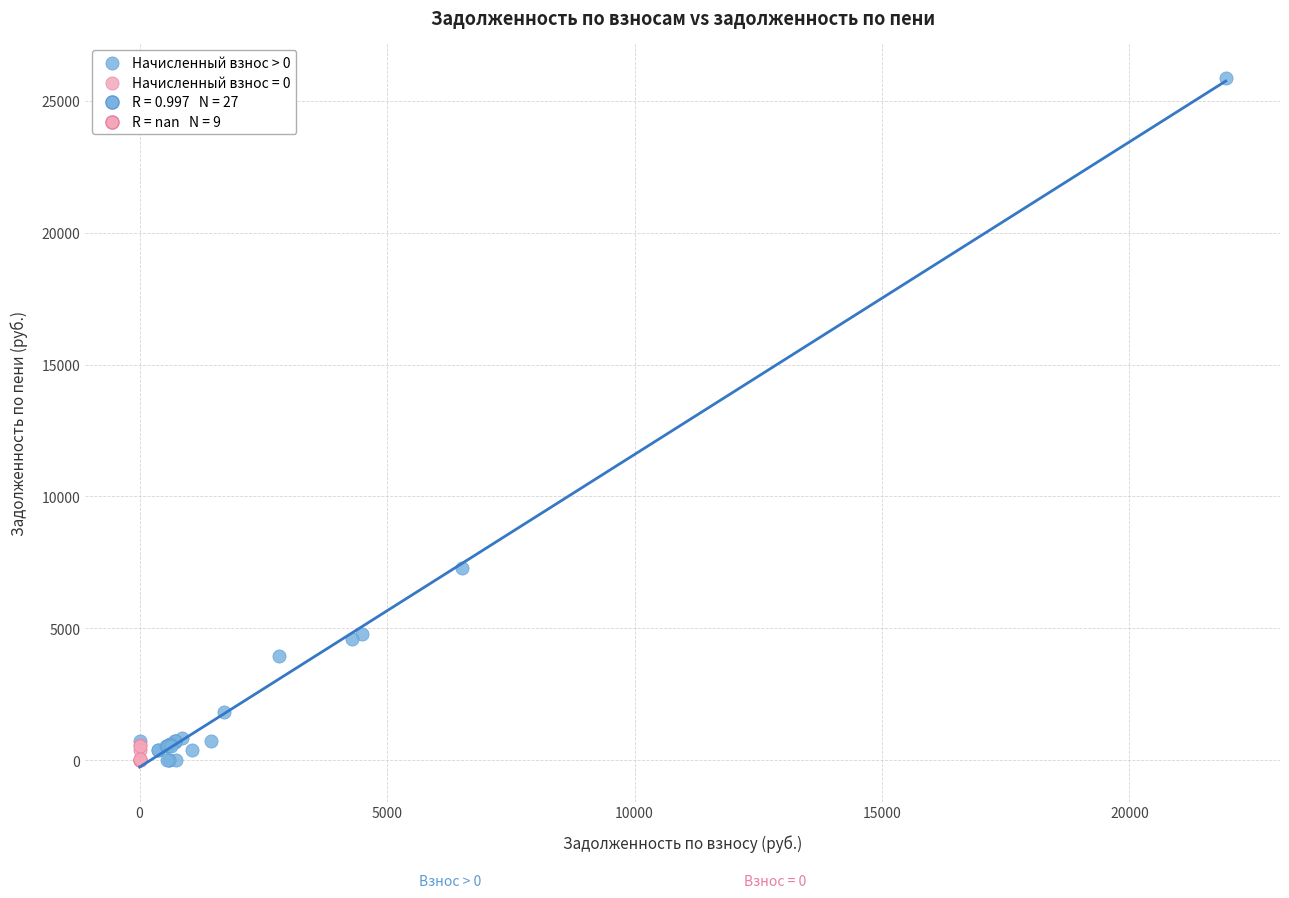

Which series reaches the maximum Y coordinate?

Начисленный взнос > 0